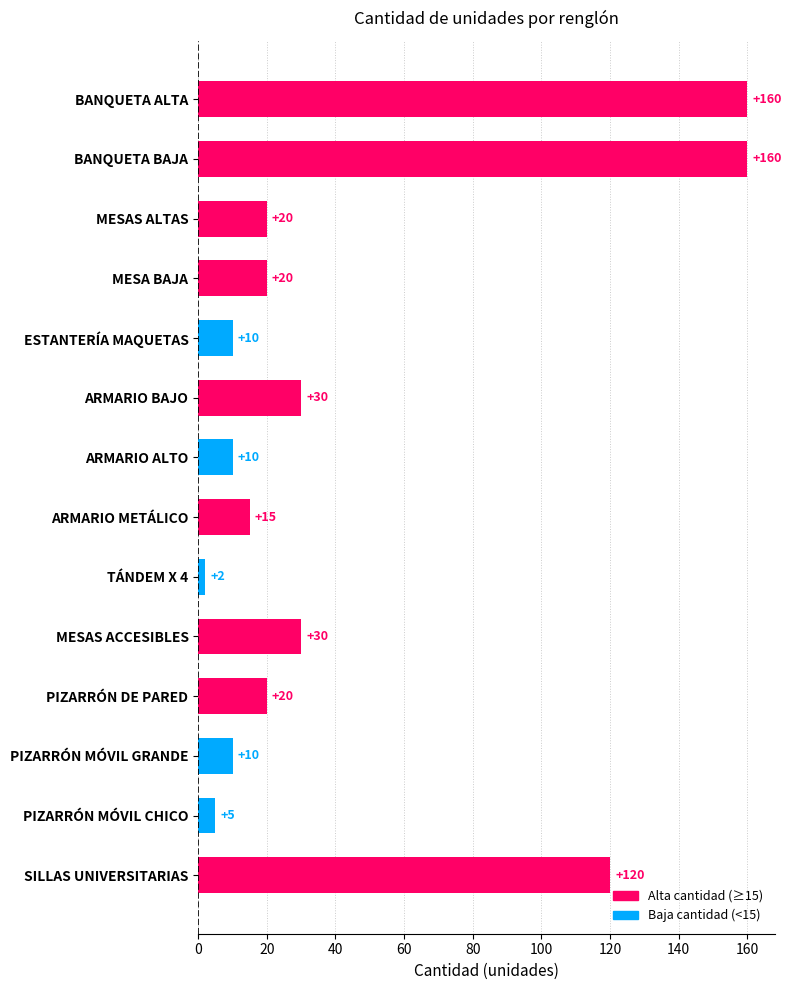

Is it true that the value at PIZARRÓN DE PARED is 20?

True